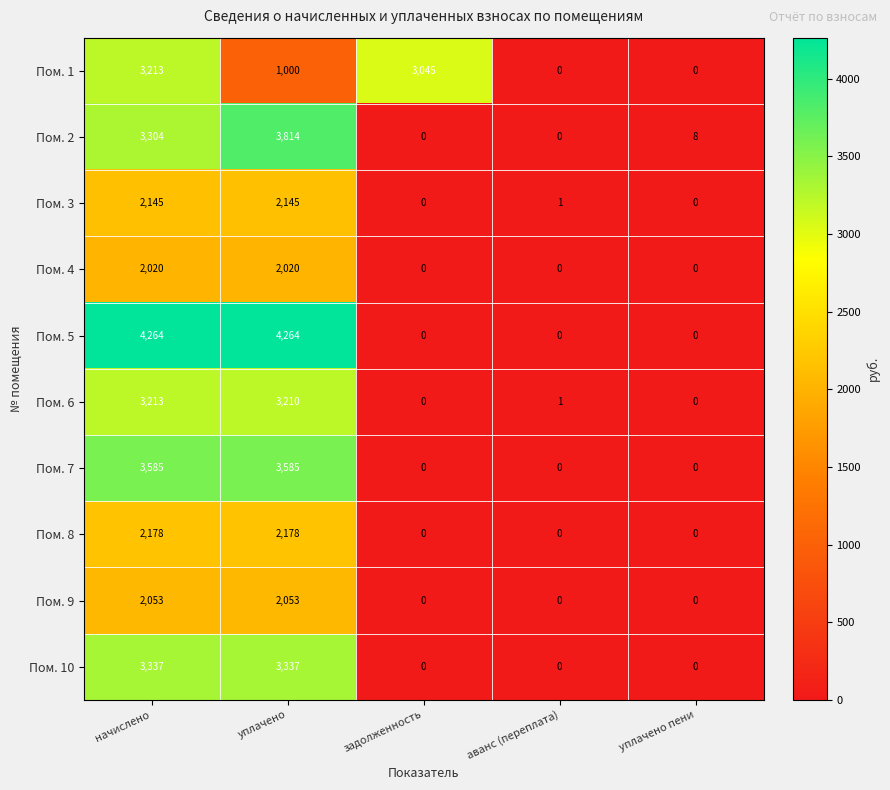

Which series changed the most between начислено and уплачено?

Пом. 1